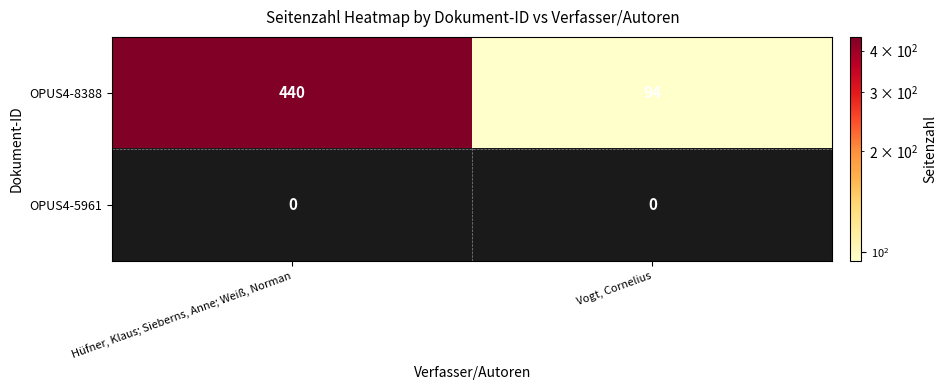

The OPUS4-5961 series shows 0 at Hüfner, Klaus; Sieberns, Anne; Weiß, Norman. True or false?

True